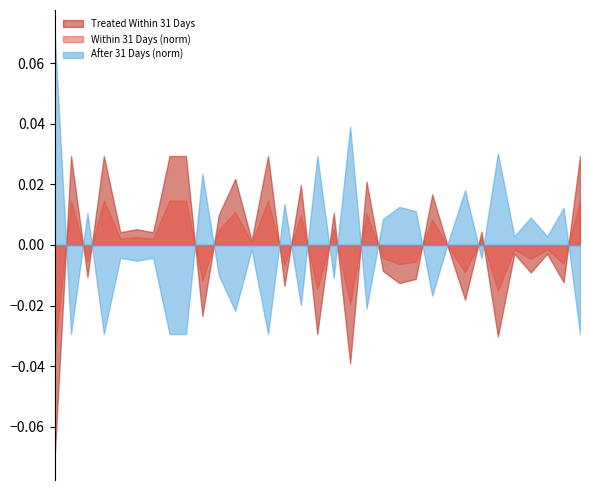

List the series in order of their peak value, lowest first.

Within 31 Days (norm), Treated Within 31 Days, After 31 Days (norm)